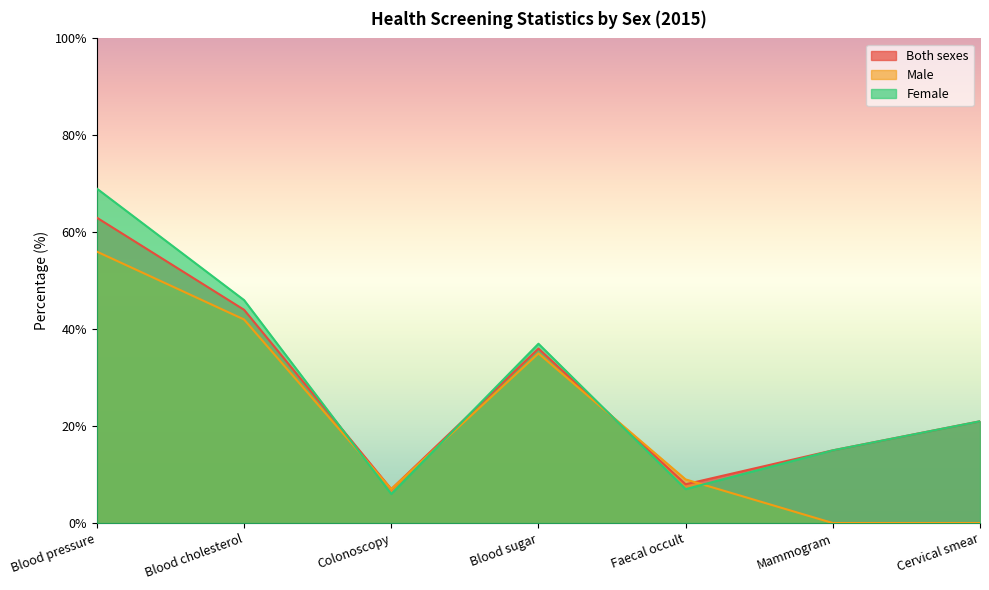

At which category is the sum across all series the highest?

Blood pressure